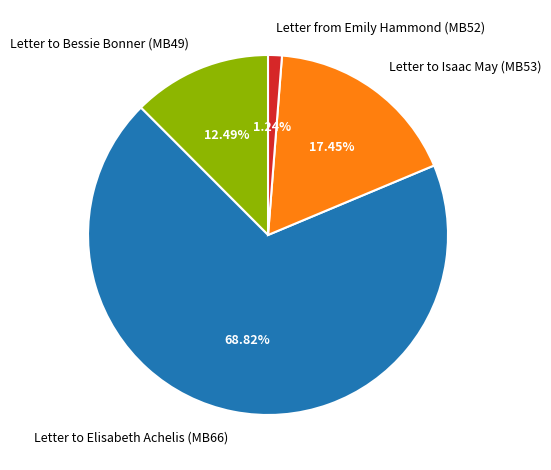

Between Letter to Bessie Bonner (MB49) and Letter to Elisabeth Achelis (MB66), which is larger?

Letter to Elisabeth Achelis (MB66)